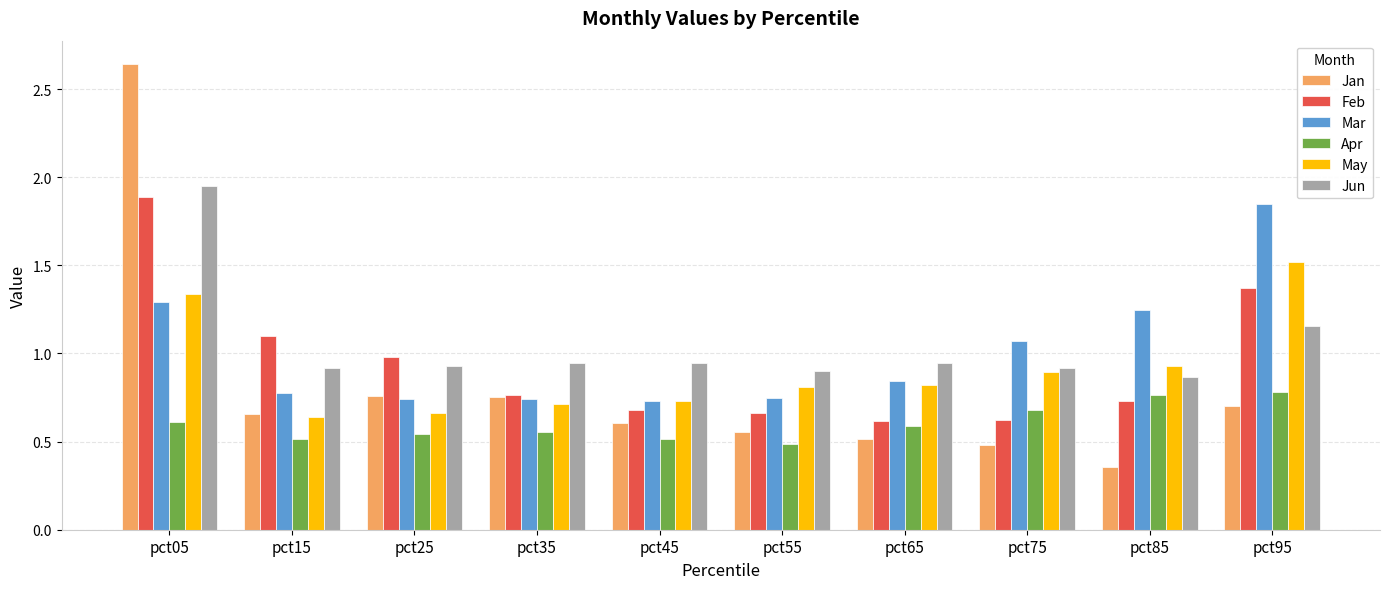

What is the difference between the second highest and minimum values in the Apr series?

0.3